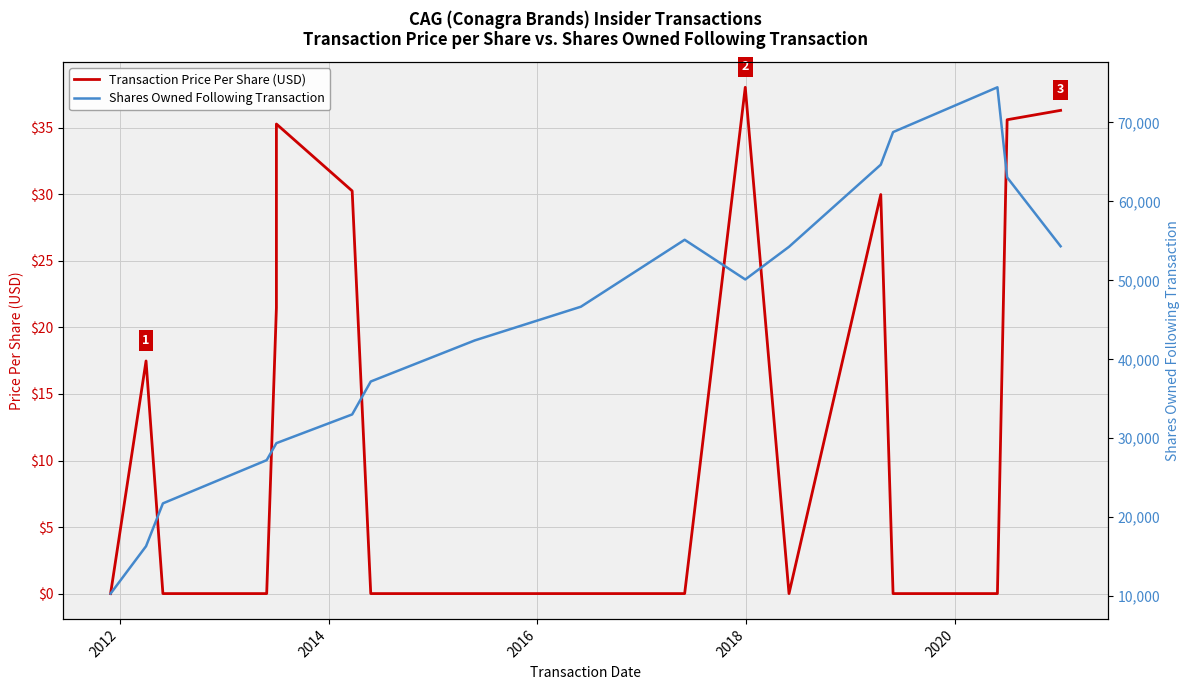

True or false: Transaction Price Per Share (USD) has more than 0 points higher than both neighbors.

True